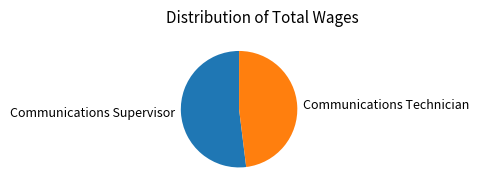

Rank the categories by value from lowest to highest.

Communications Technician, Communications Supervisor